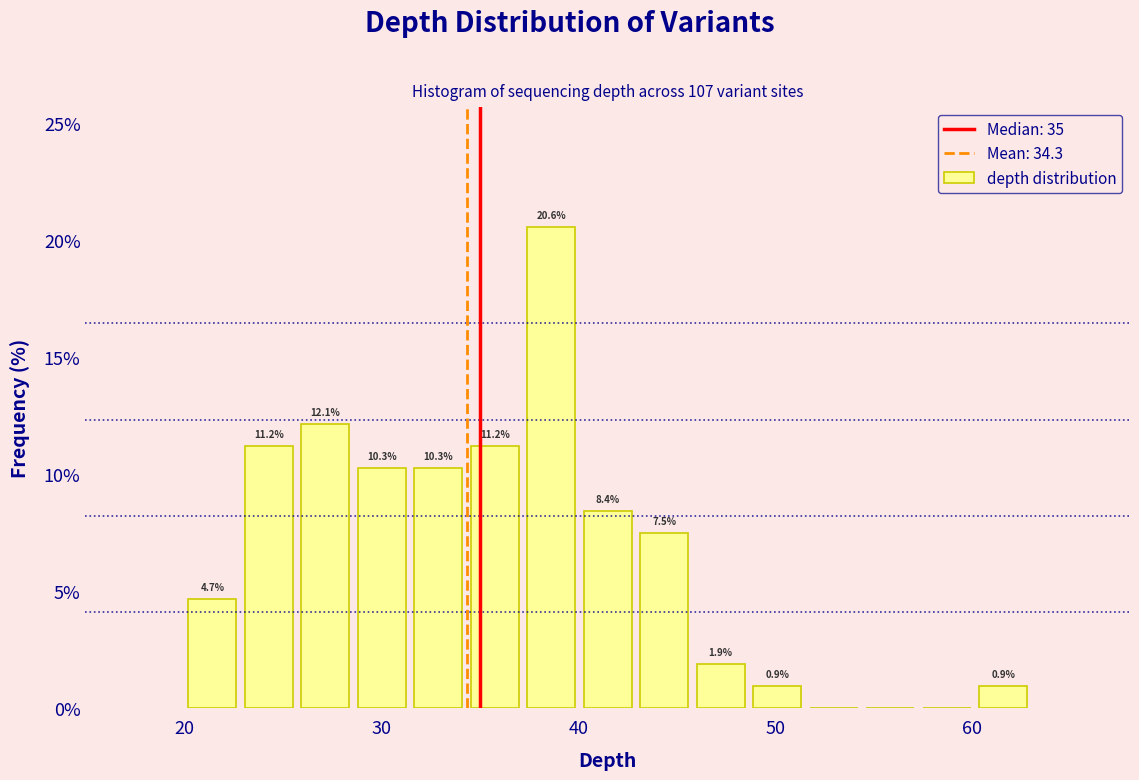

Read against the x-axis, roughly where is the centre of the tallest bar?

39